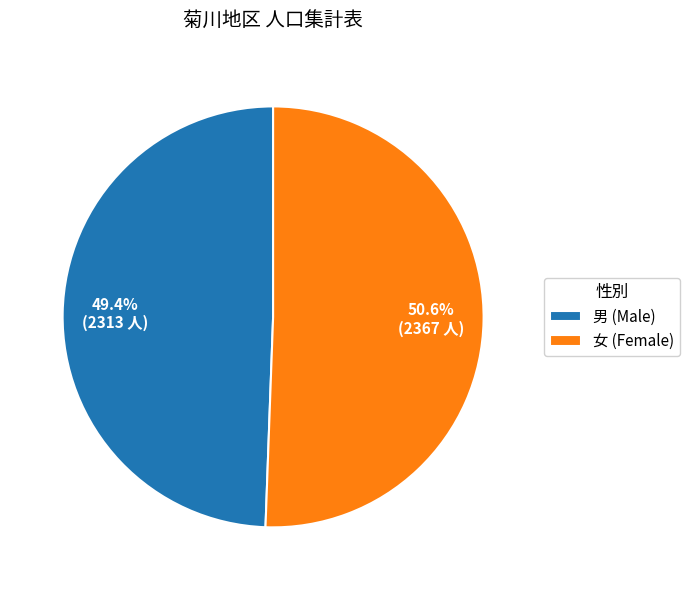

Is there any slice that represents more than half of the pie?

Yes